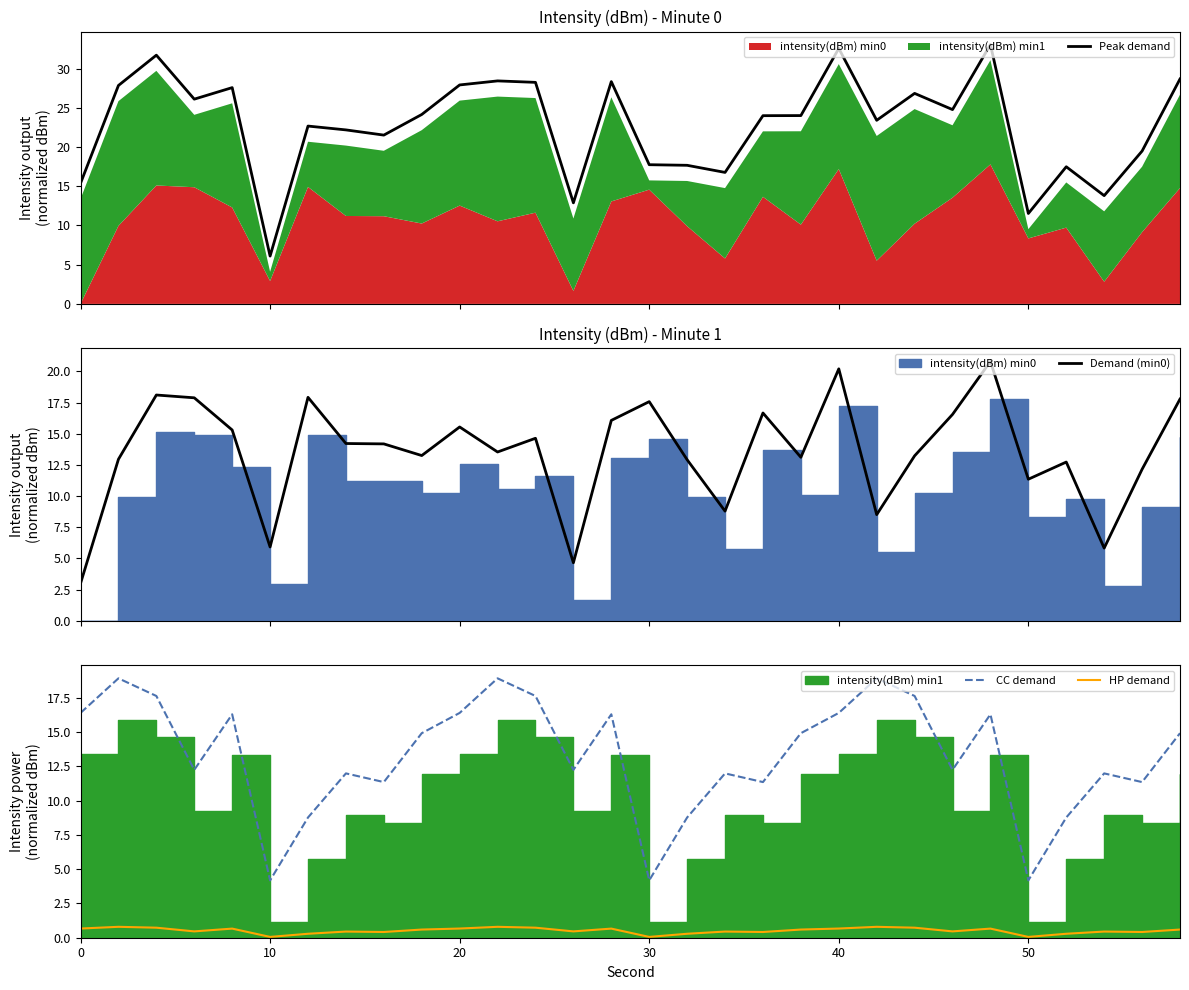

Which series has the largest range (max minus min)?

Peak demand